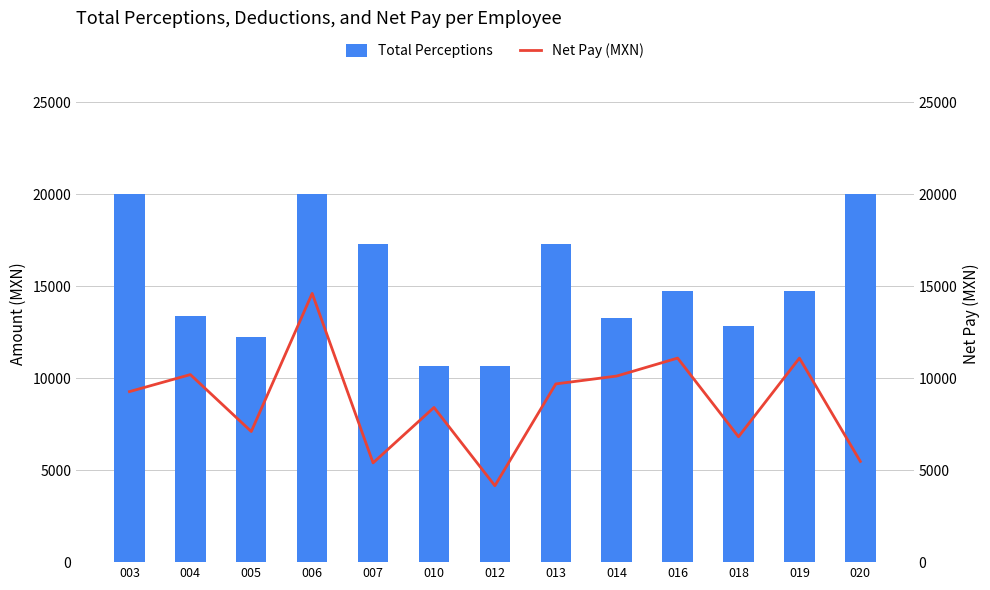

Is the value of Total Perceptions at 010 greater than the value of Net Pay (MXN) at 012?

Yes